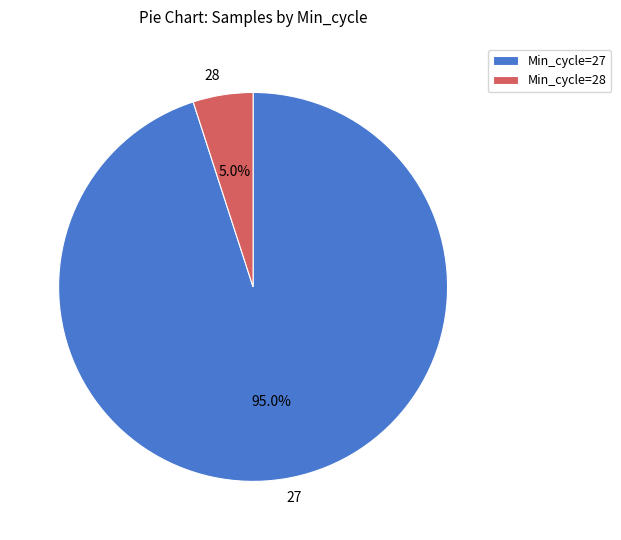

Between 27 and 28, which is larger?

27